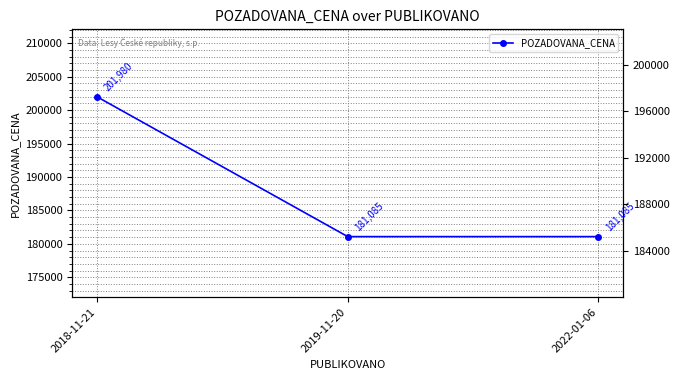

List the labels in order of value, largest first.

2018-11-21, 2019-11-20, 2022-01-06